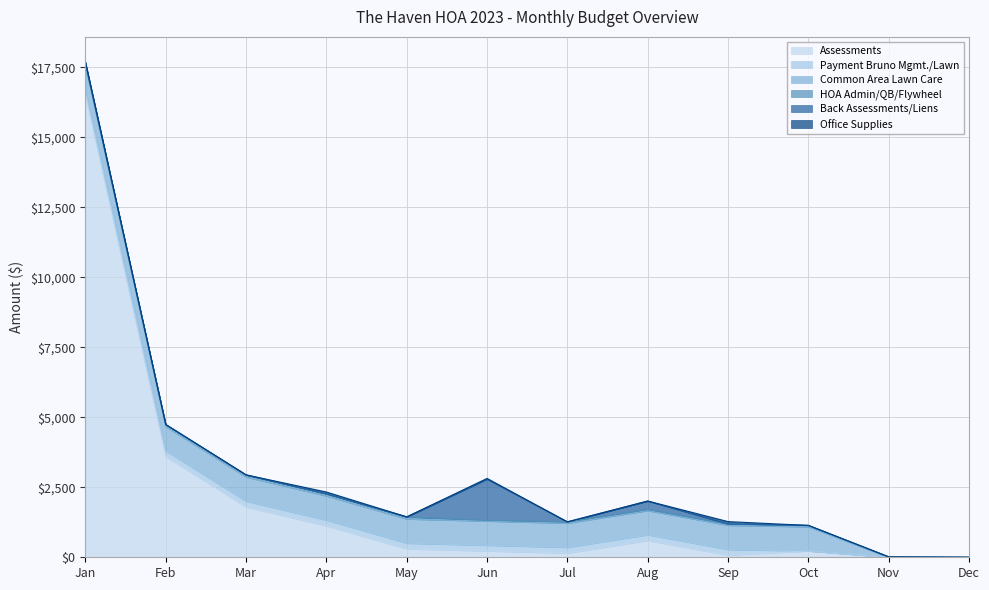

How many lines are shown in the chart?

6